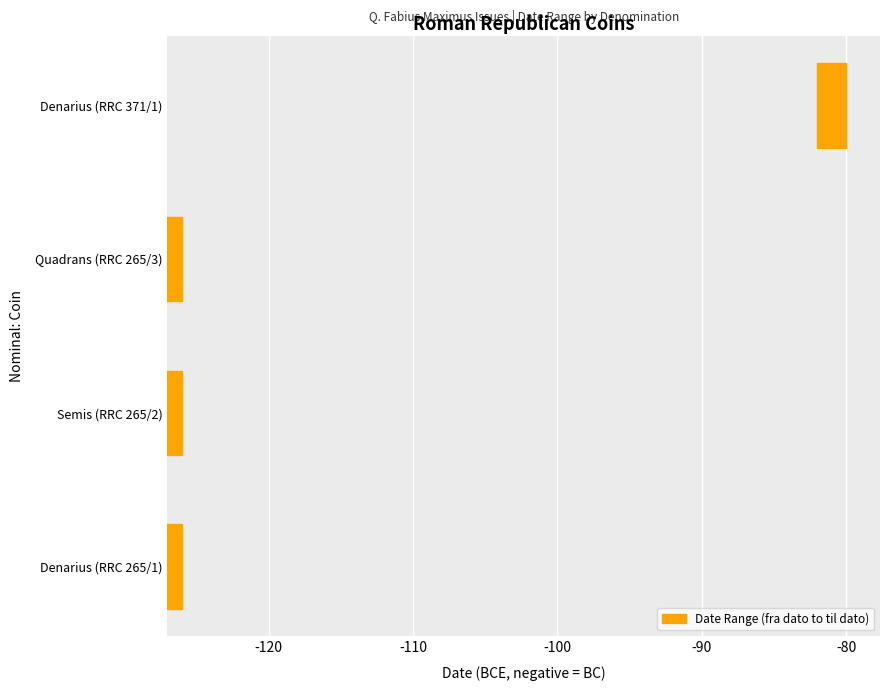

How many bars are there in total?

4